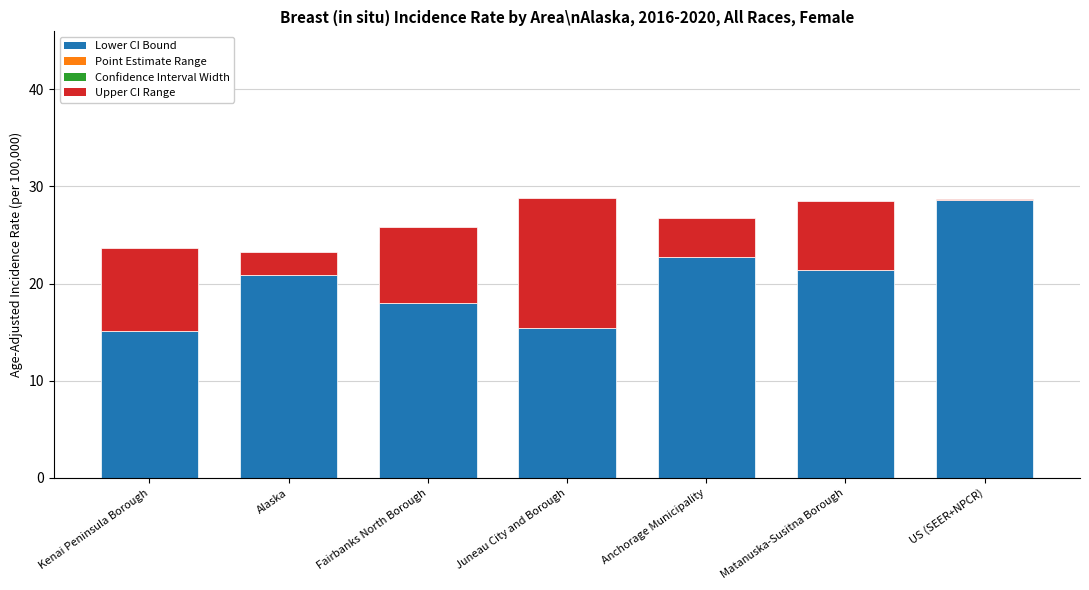

Reading right to left, transcribe all the data shown in this chart.

Lower CI Bound: US (SEER+NPCR)=28.6	Matanuska-Susitna Borough=21.4	Anchorage Municipality=22.7	Juneau City and Borough=15.4	Fairbanks North Borough=18.0	Alaska=20.9	Kenai Peninsula Borough=15.1
Rate Range (Lower to Point): US (SEER+NPCR)=0.1	Matanuska-Susitna Borough=5.9	Anchorage Municipality=3.7	Juneau City and Borough=9.5	Fairbanks North Borough=6.2	Alaska=2.2	Kenai Peninsula Borough=6.6
Upper CI Range: US (SEER+NPCR)=0.1	Matanuska-Susitna Borough=7.1	Anchorage Municipality=4.1	Juneau City and Borough=13.4	Fairbanks North Borough=7.8	Alaska=2.4	Kenai Peninsula Borough=8.6